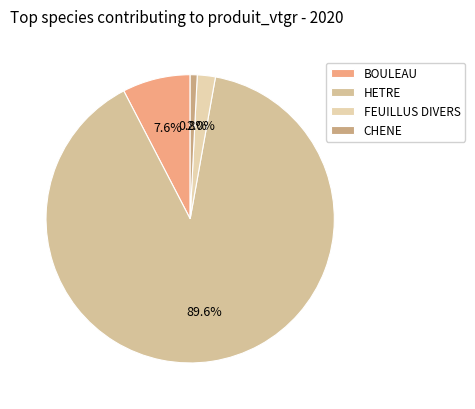

The FEUILLUS DIVERS slice represents 2% of the pie. True or false?

True